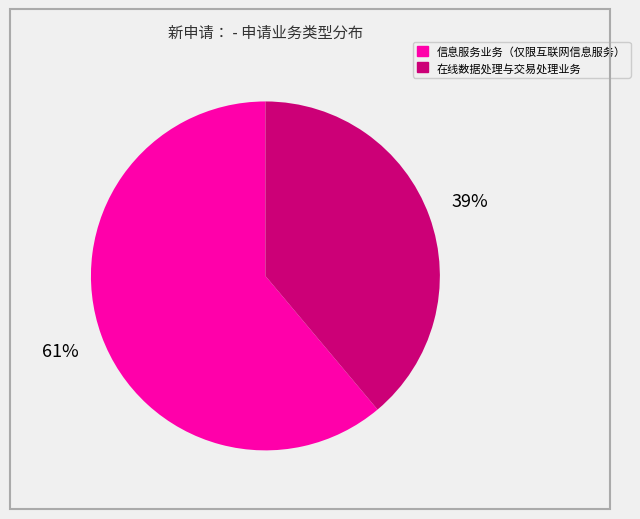

Do 信息服务业务（仅限互联网信息服务） and 在线数据处理与交易处理业务 together represent more than half of the pie?

Yes